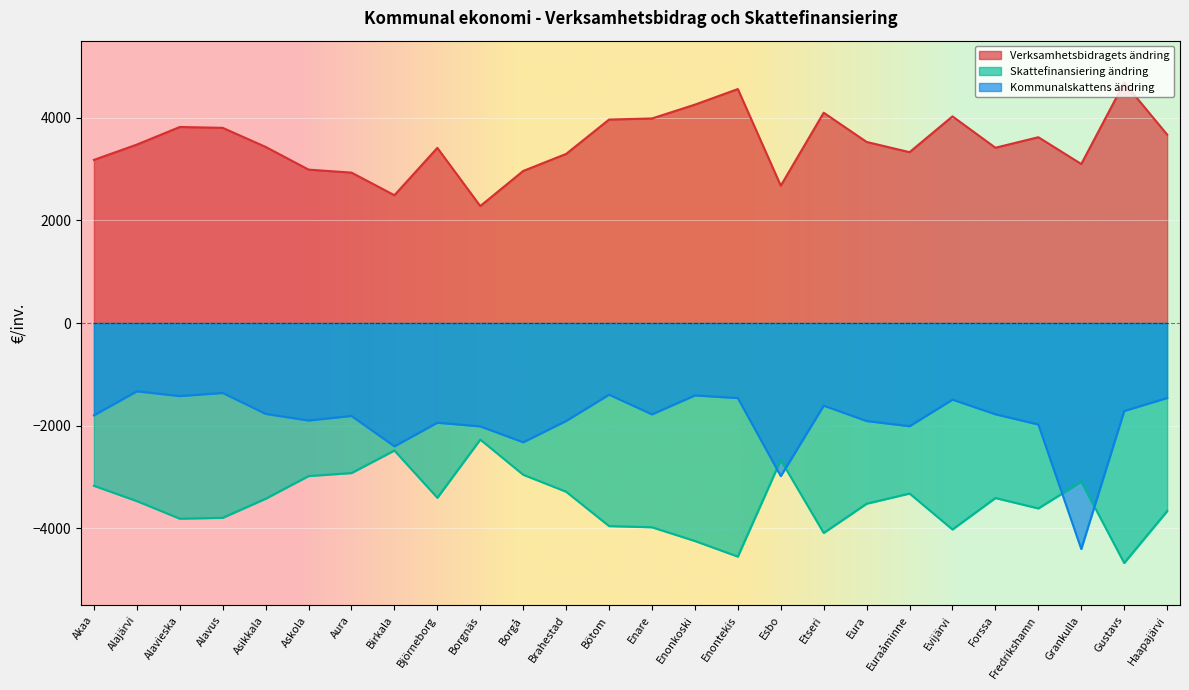

Which series has the widest spread of values?

Kommunalskattens ändring